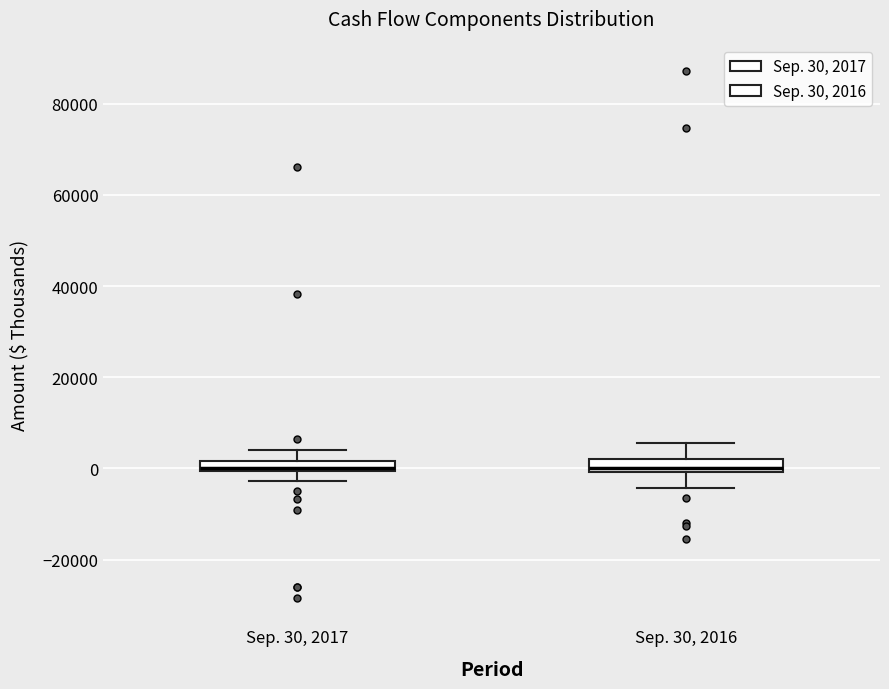

Where does the lower whisker of the box for Sep. 30, 2017 end on the y-axis? The values are not printed on the chart, so give them approximately, as read against the axis.

-2000